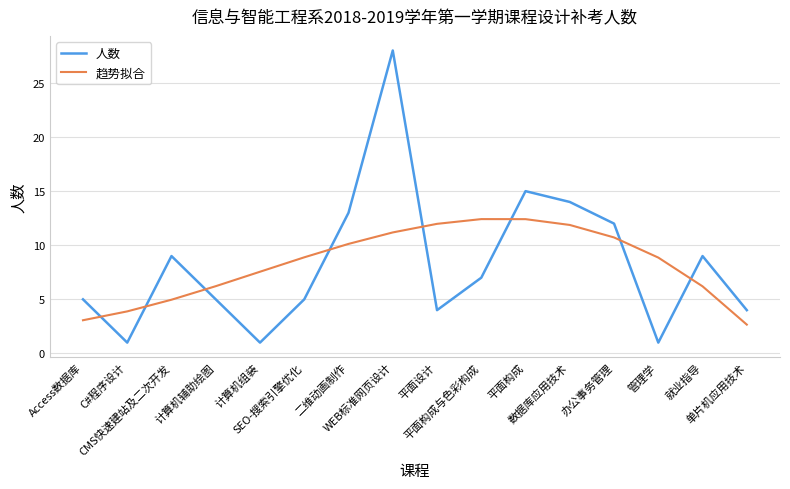

Read the 人数 value at SEO-搜索引擎优化.

5.0